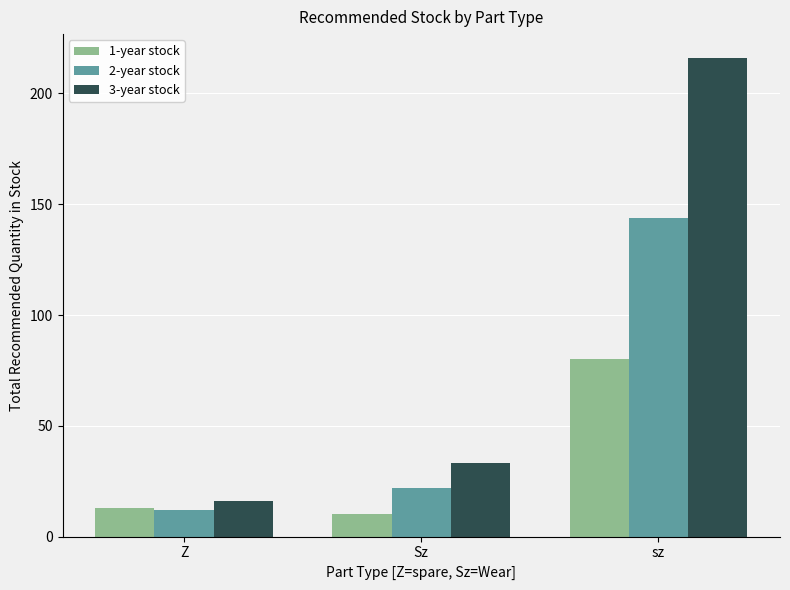

Reading left to right, list all the values displayed in this chart.

1-year stock: 13	10	80
2-year stock: 12	22	144
3-year stock: 16	33	216